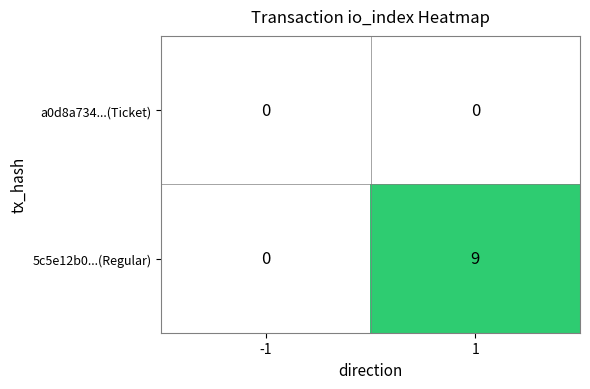

Reading left to right, list all the values displayed in this chart.

a0d8a734...(Ticket): -1=0	1=0
5c5e12b0...(Regular): -1=0	1=9